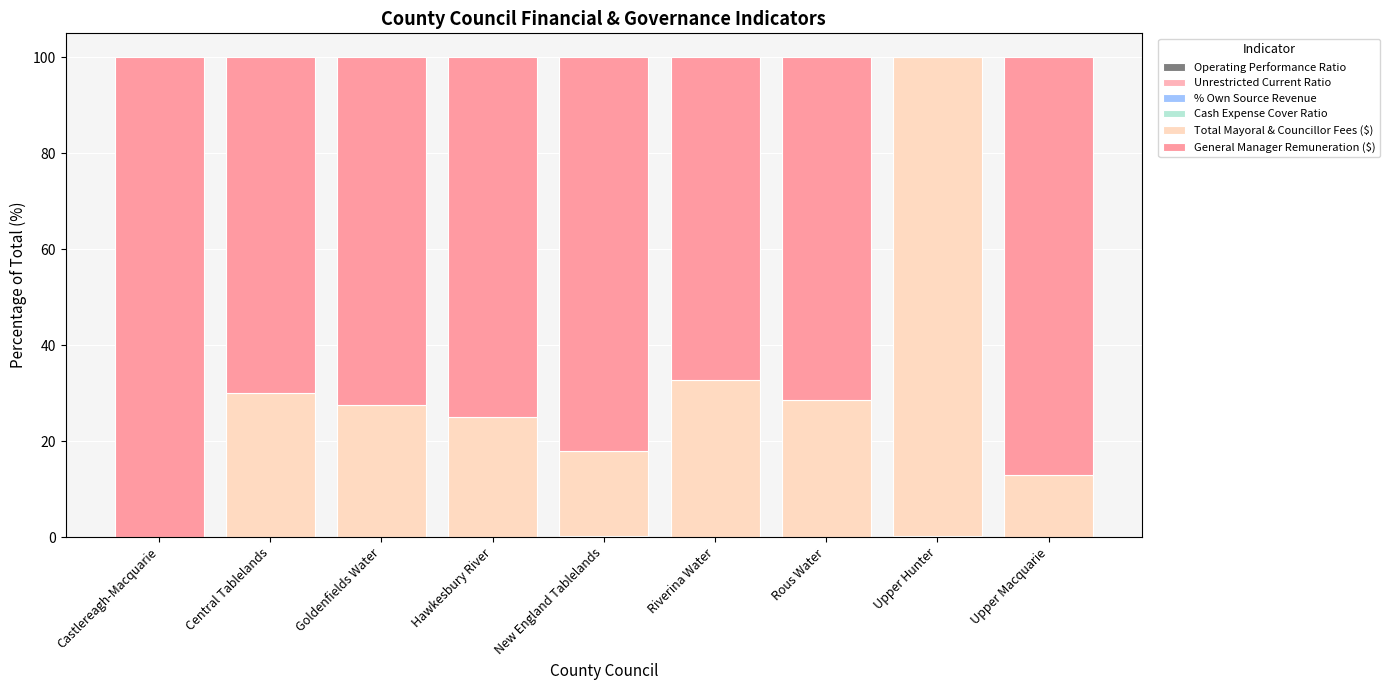

Are the bars horizontal?

No